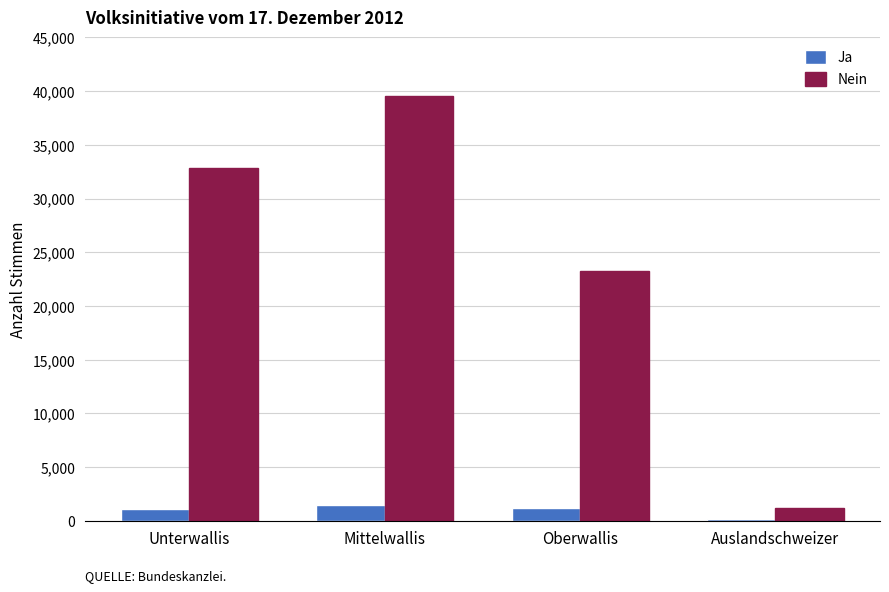

Count the number of categories in the chart.

4